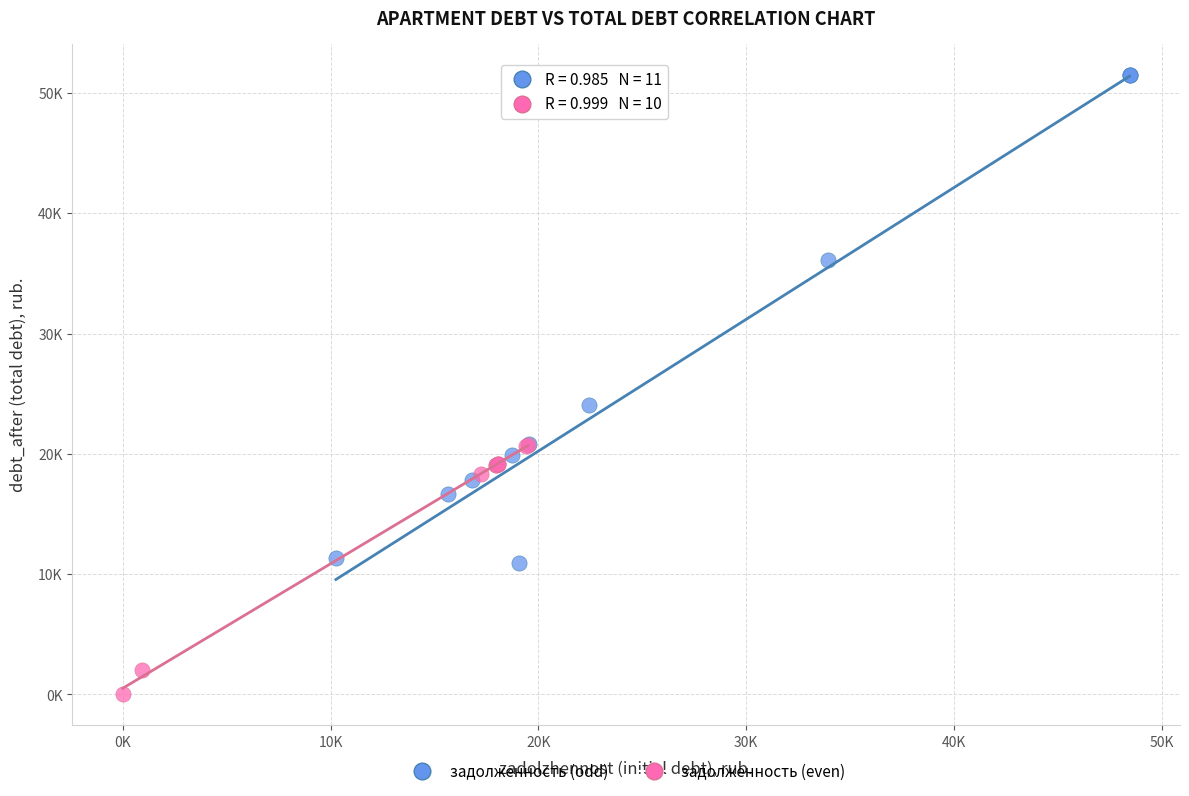

Which series contains the highest Y value?

задолженность (odd)